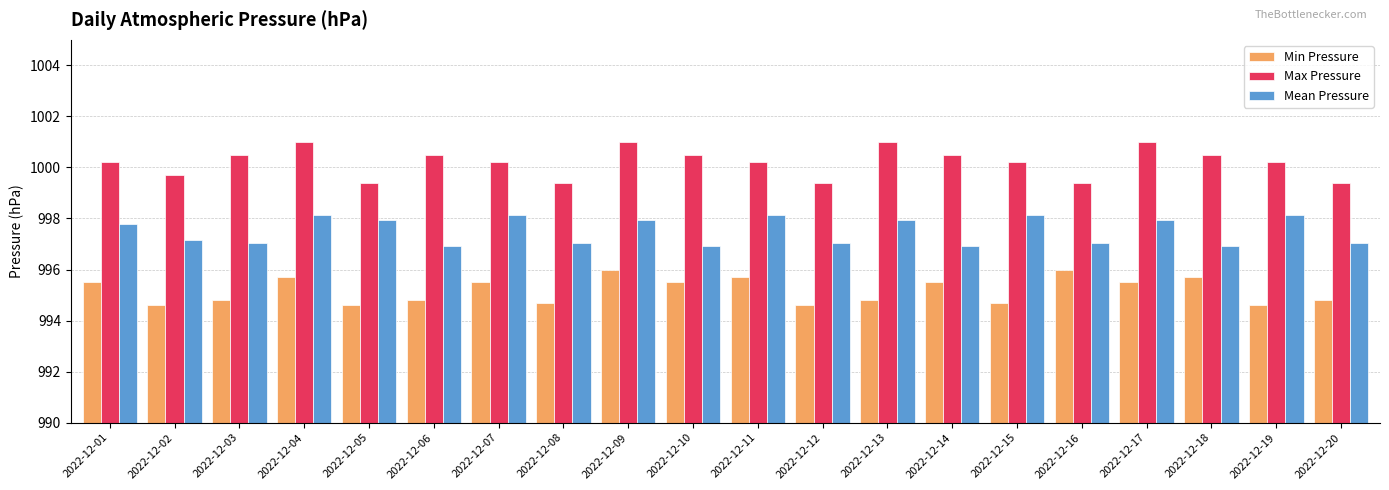

What is the spread (max minus min) of values at 2022-12-08?

4.7